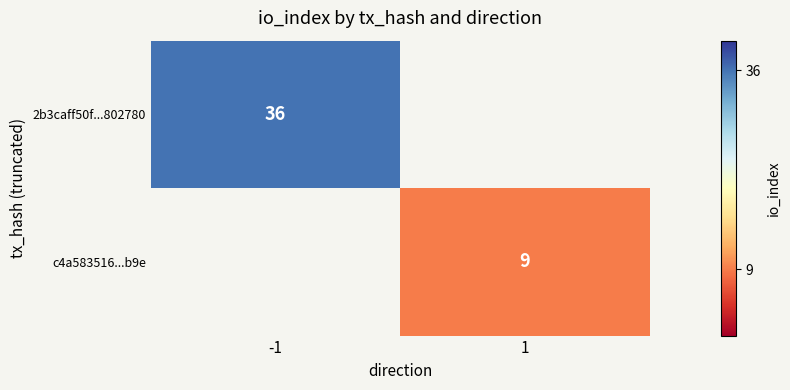

True or false: 2b3caff50f...802780 has a value of 36 at -1.

True